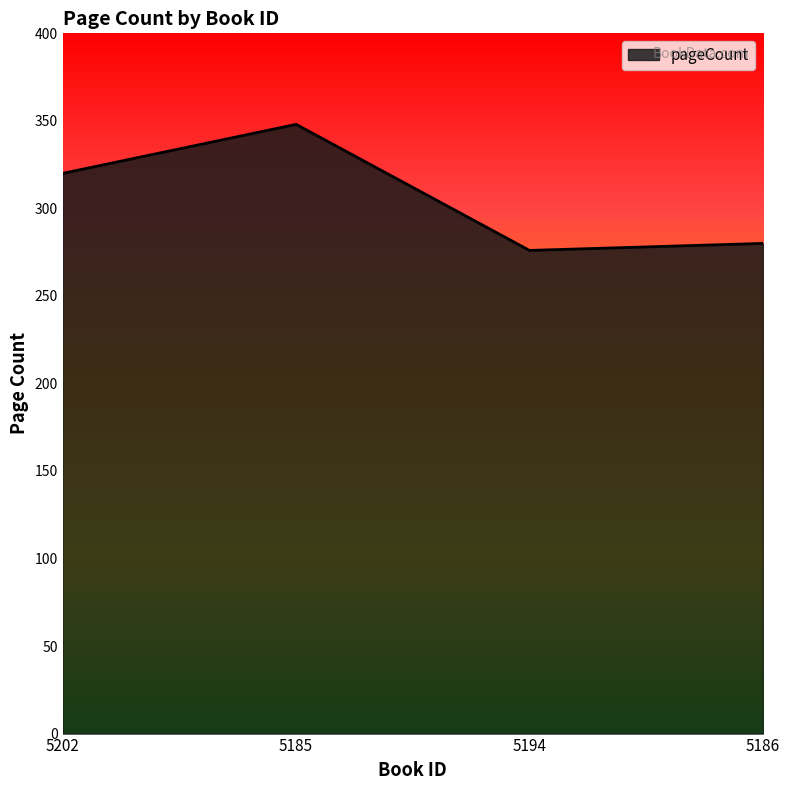

Does the chart display data point markers on the line(s)?

No